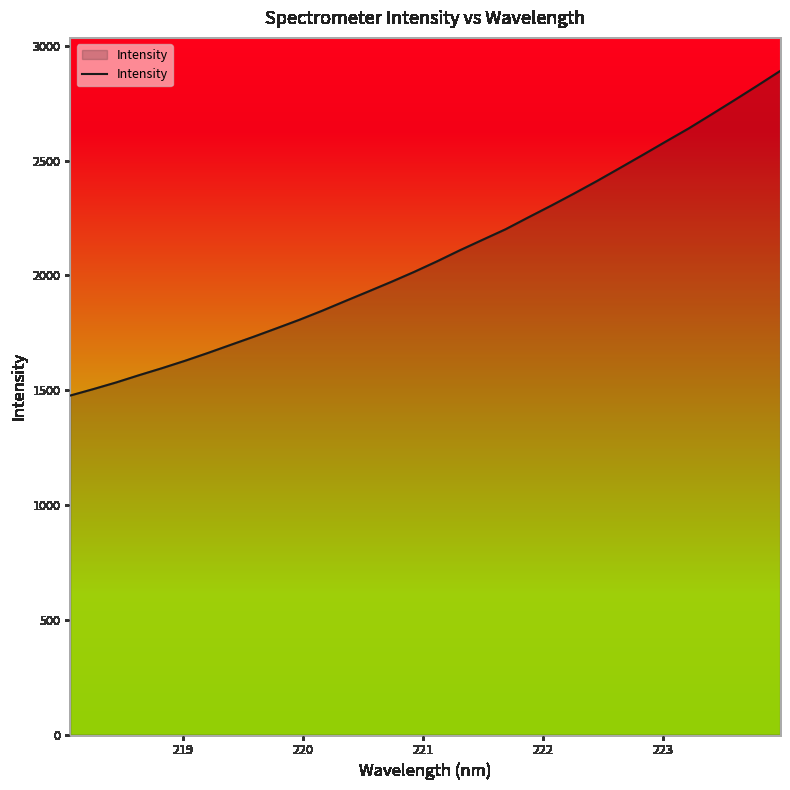

What is the smallest value displayed?

1476.8